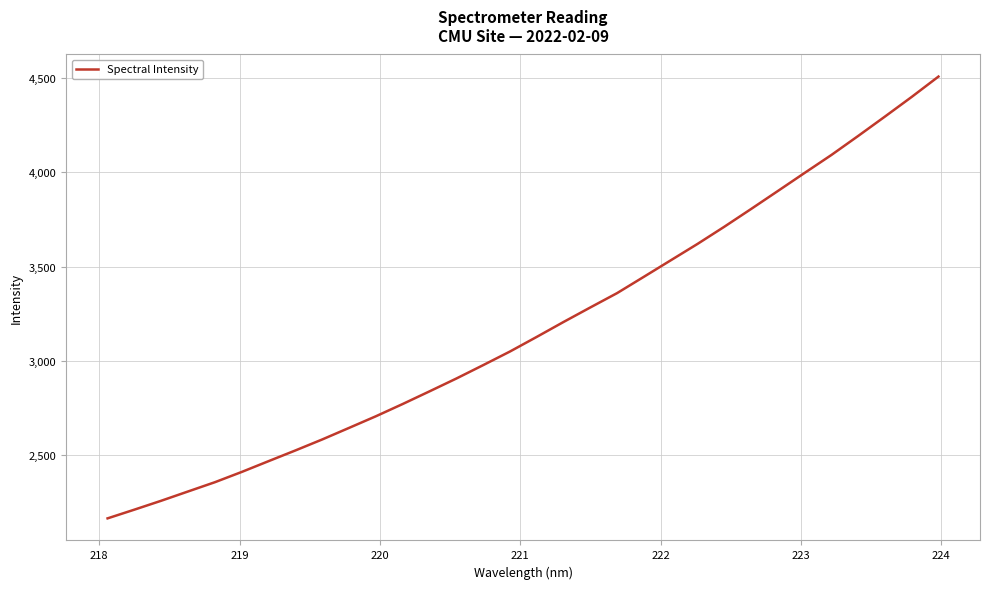

What is the maximum value shown in the chart?

4507.6